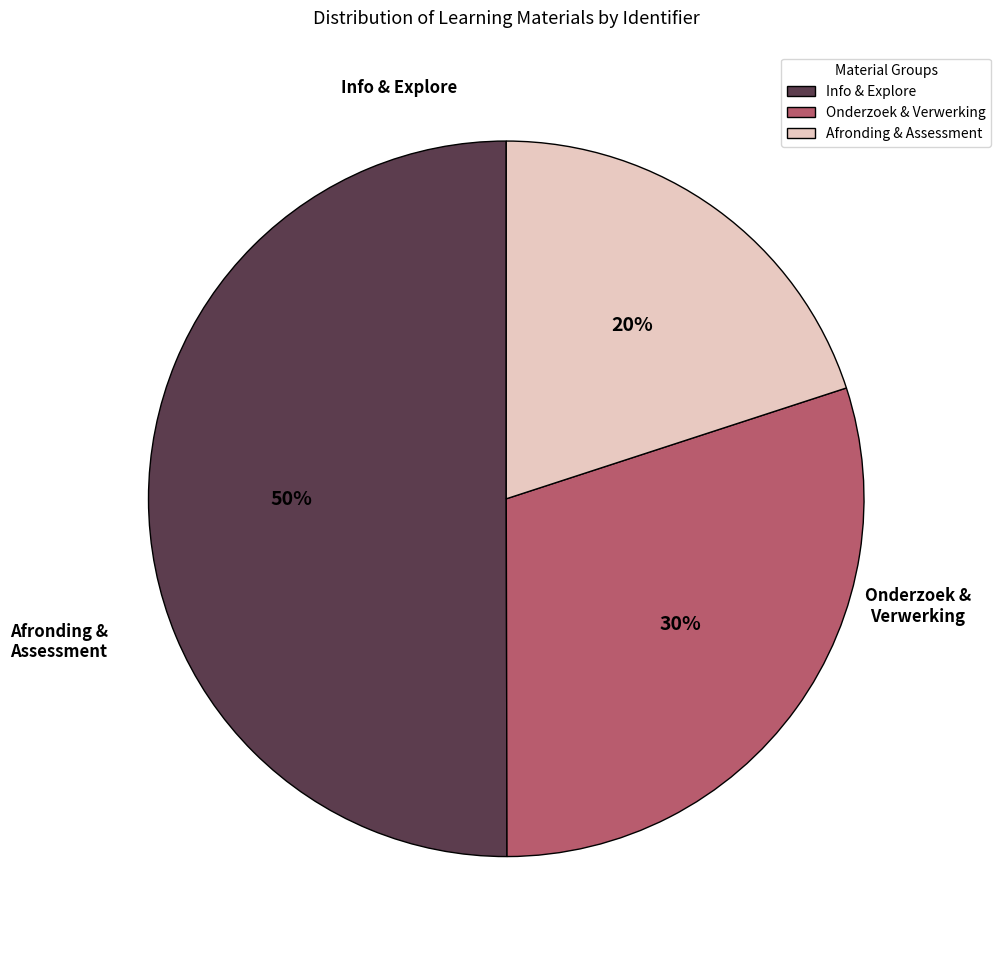

What percentage is the Info & Explore slice, to the nearest percent?

50%